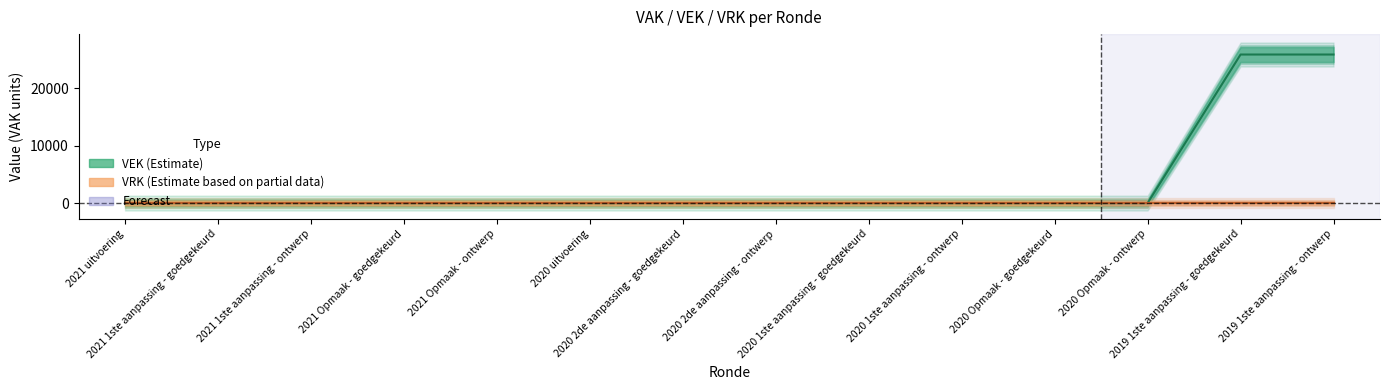

How many lines are shown in the chart?

1